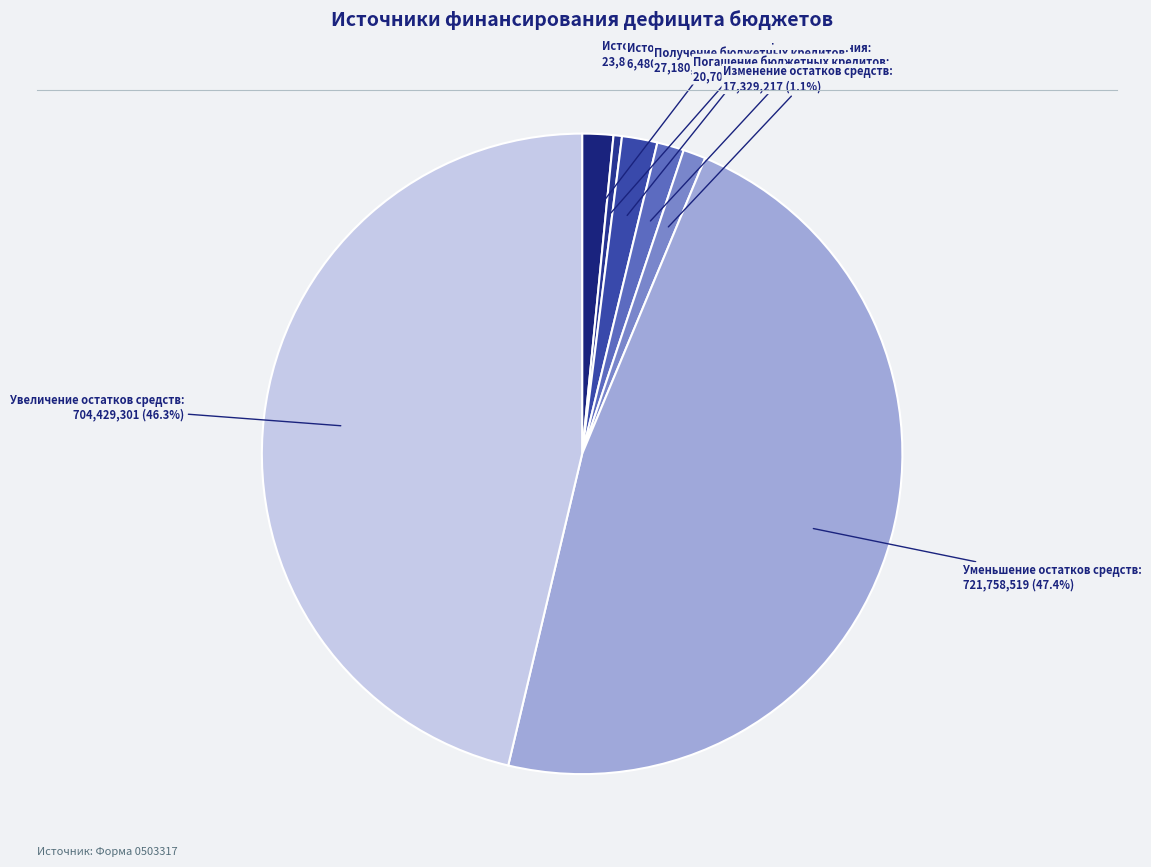

How many slices are in this pie chart?

7